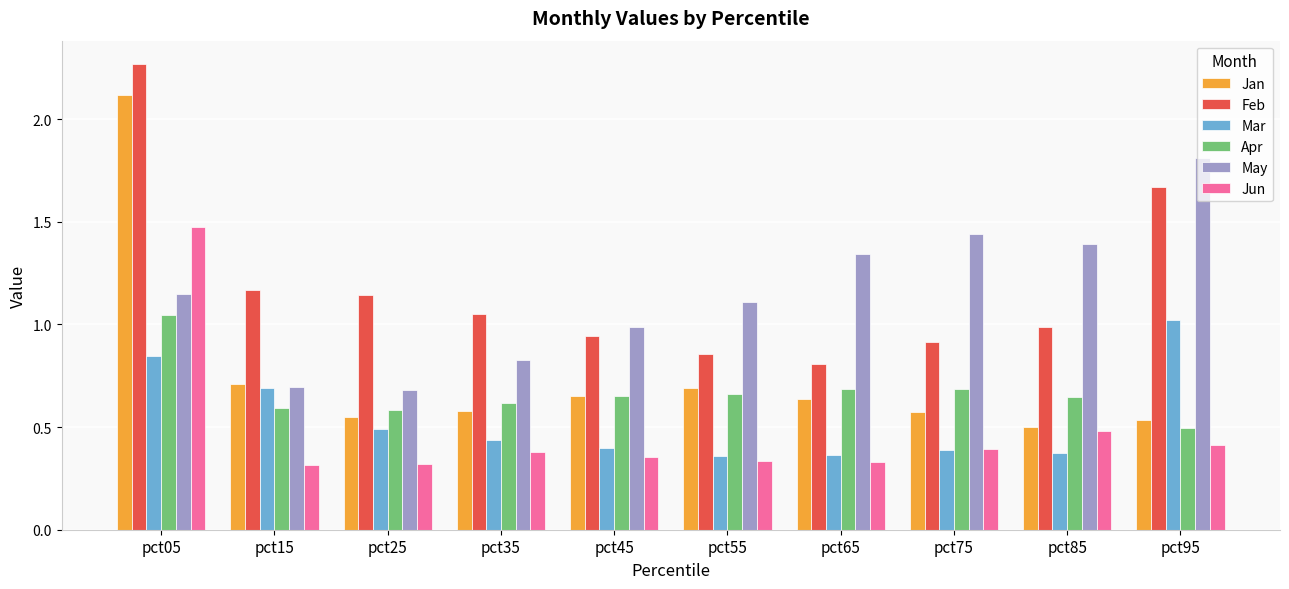

True or false: Jan has a value of 0.5 at pct85.

True